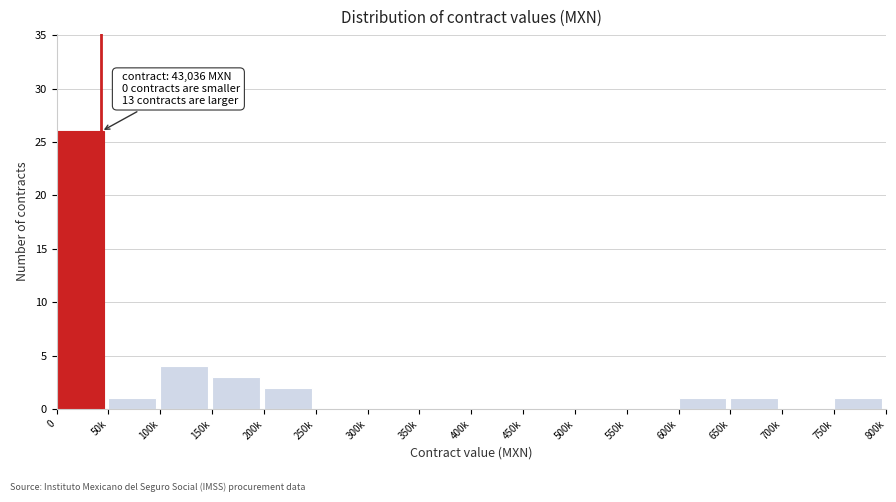

Reading right to left, list all the values displayed in this chart.

750k=1	700k=0	650k=1	600k=1	550k=0	500k=0	450k=0	400k=0	350k=0	300k=0	250k=0	200k=2	150k=3	100k=4	50k=1	0=26